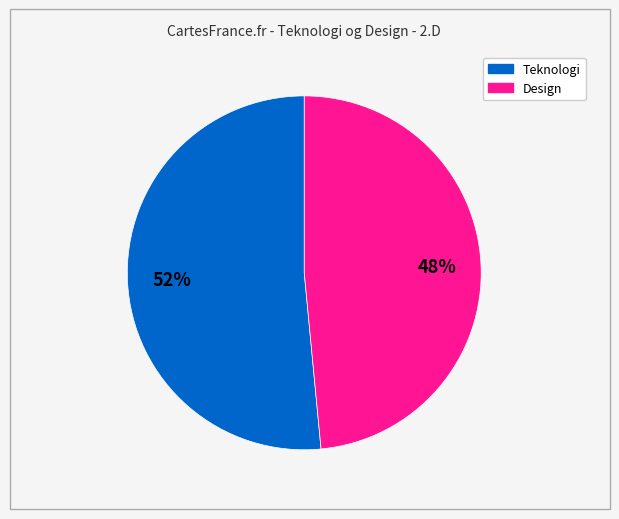

To the nearest percent, what is the average slice percentage?

50%